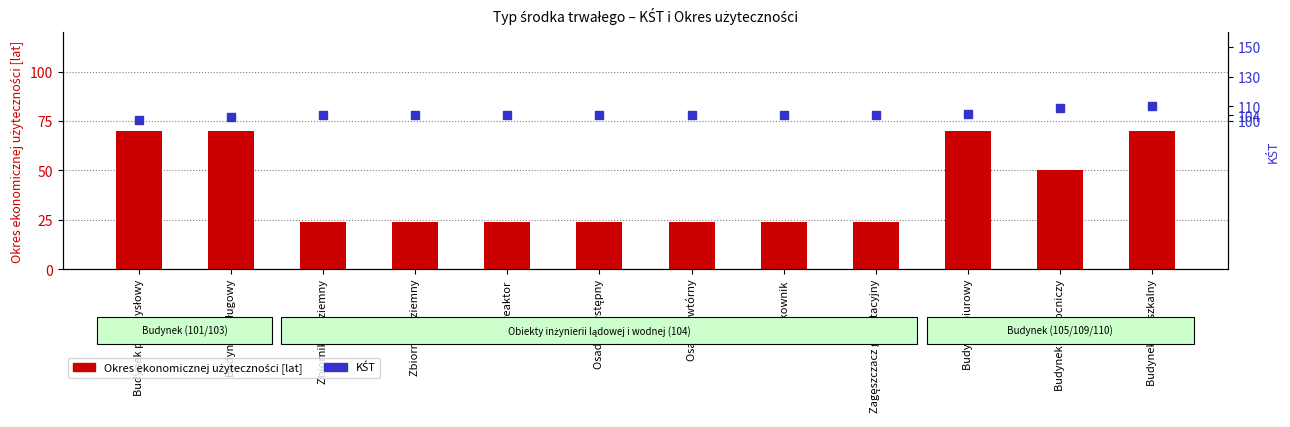

Which series reaches the minimum Y coordinate?

Okres ekonomicznej użyteczności